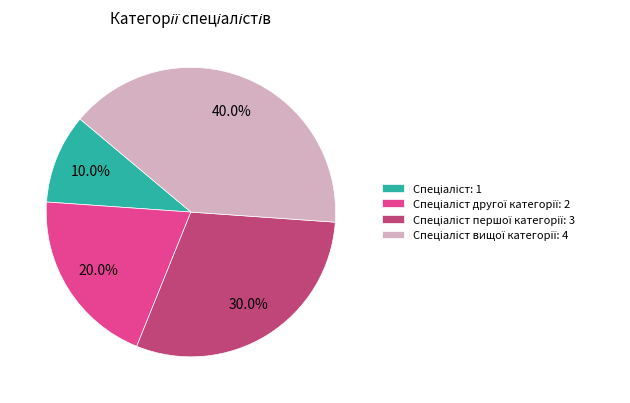

Is there a majority slice in this chart?

No